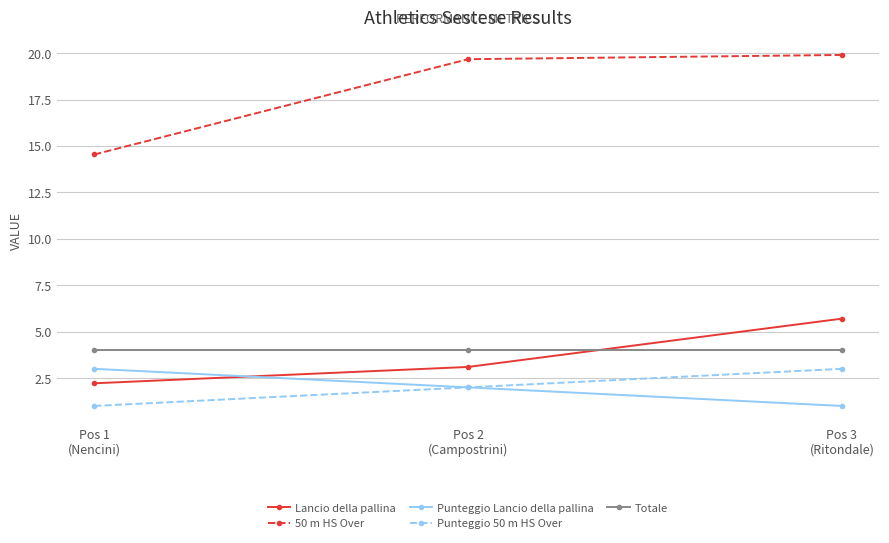

Is it true that 50 m HS Over equals 19.9 at Pos 3
(Ritondale)?

True